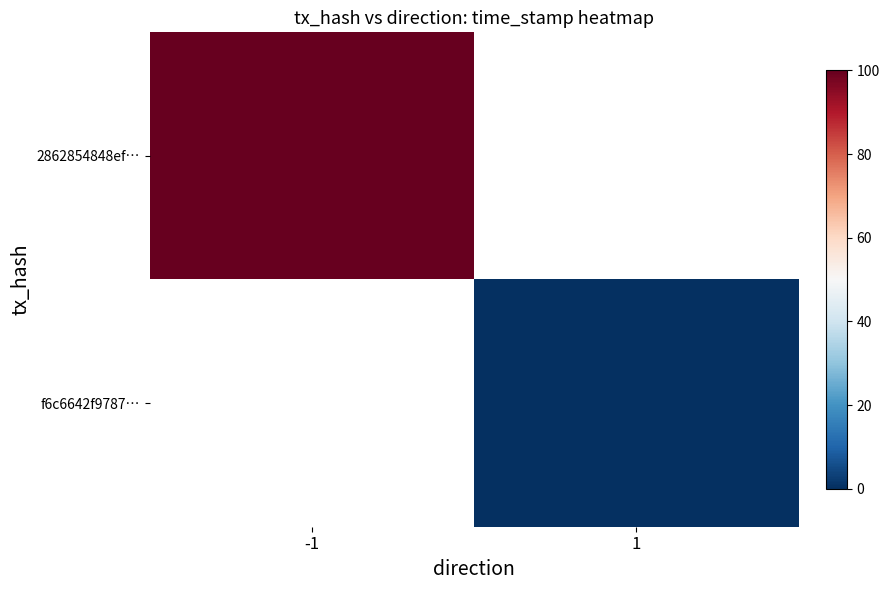

Which series has the largest range (max minus min)?

2862854848ef…